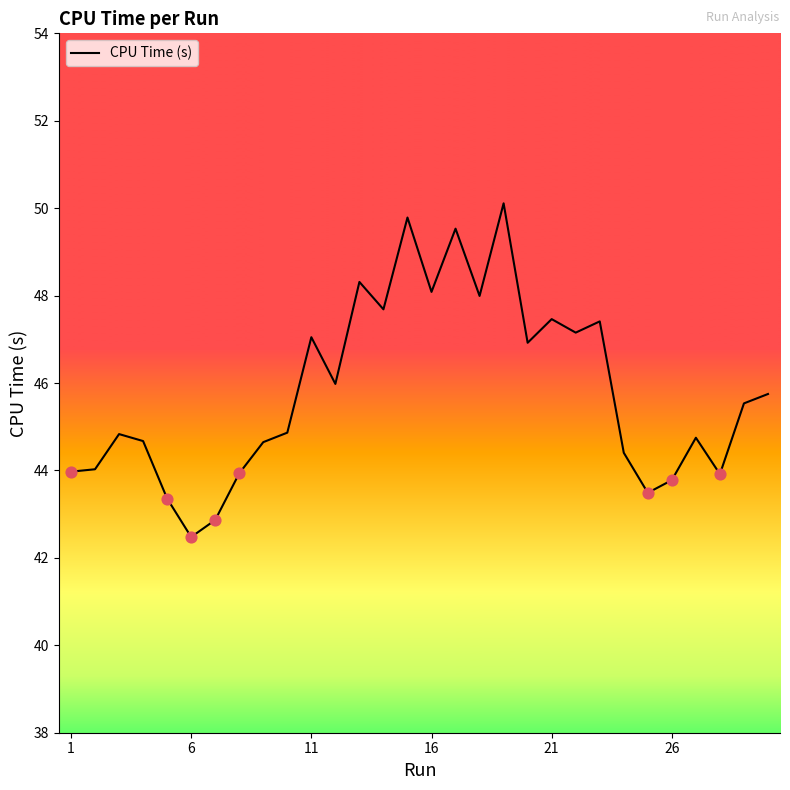

What is the greatest value displayed?

50.1